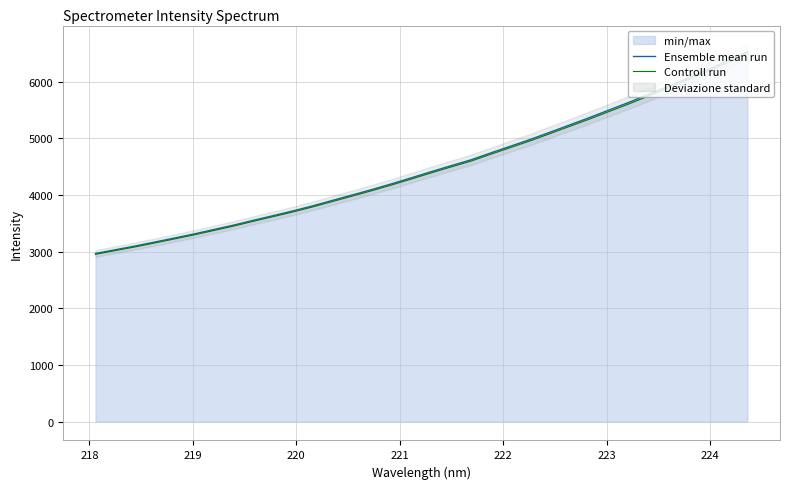

List the series in order of their overall mean, lowest first.

Controll run, Ensemble mean run